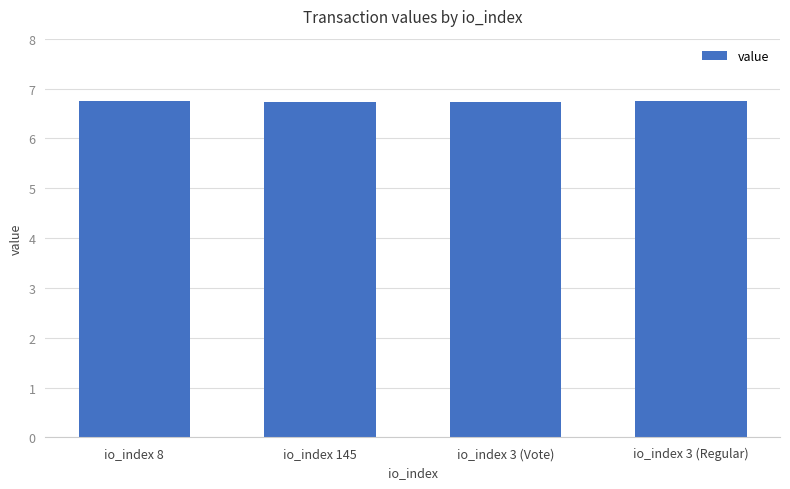

The value at io_index 3 (Regular) is 9.7. True or false?

False